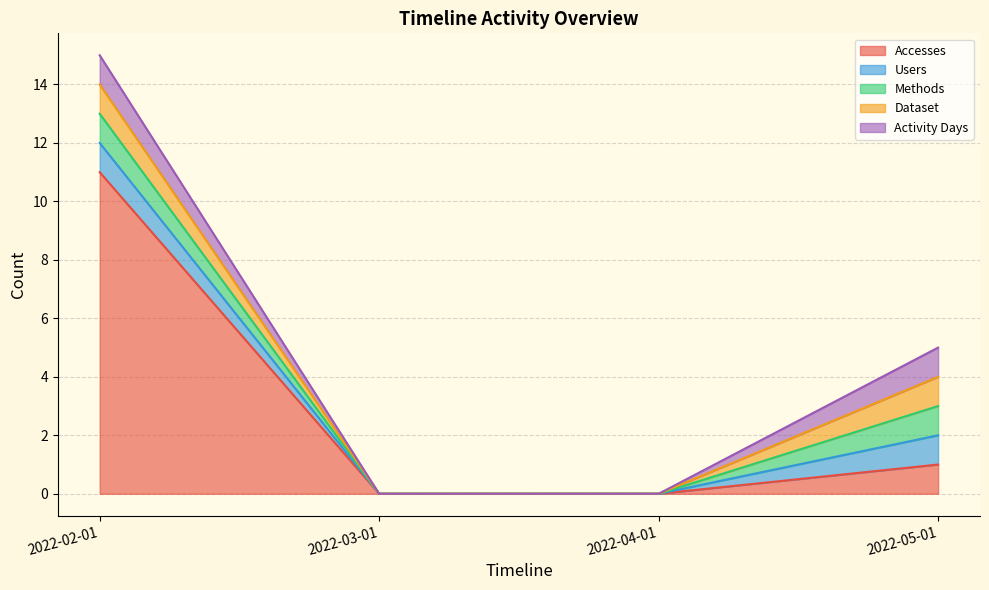

What is the difference between the highest and lowest values at 2022-02-01?

10